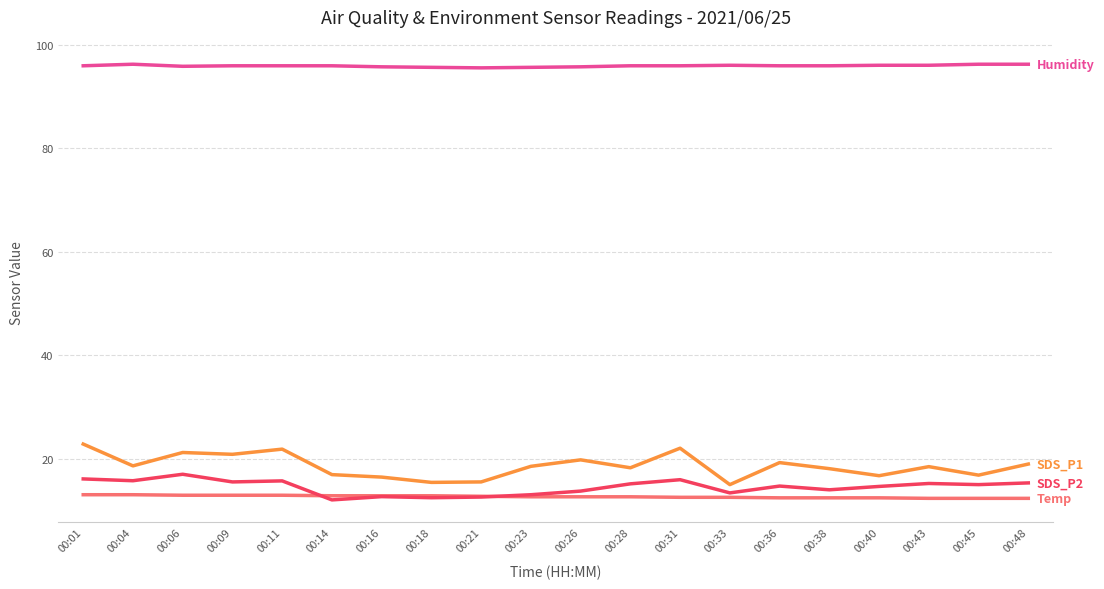

What is the minimum value shown in the chart?

12.1